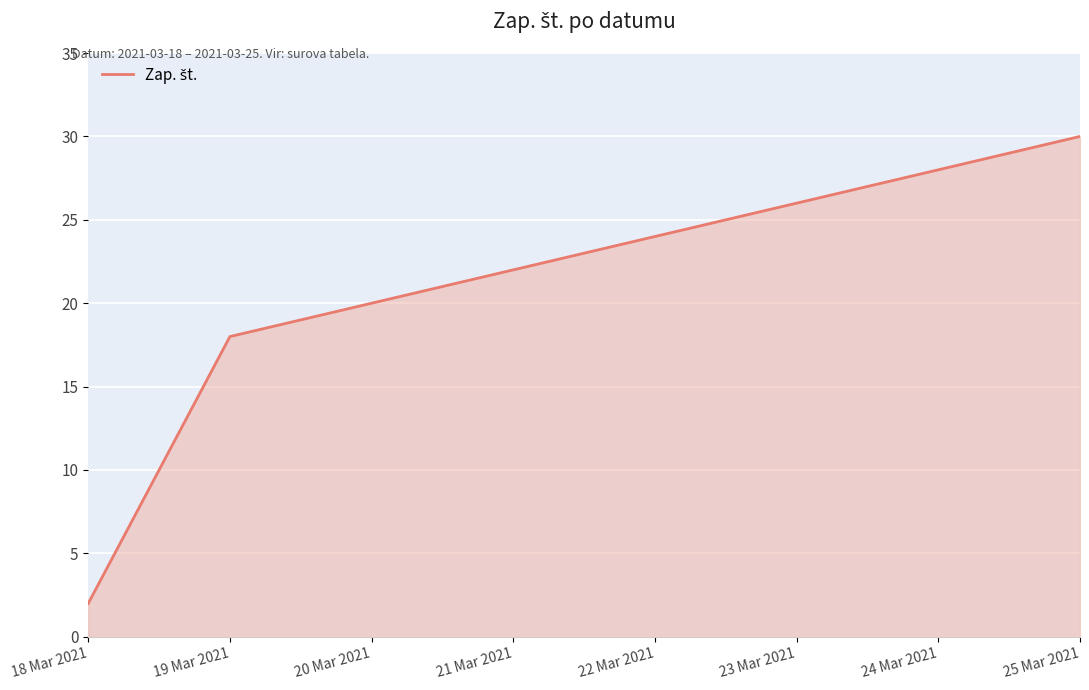

What is the minimum value shown in the chart?

2